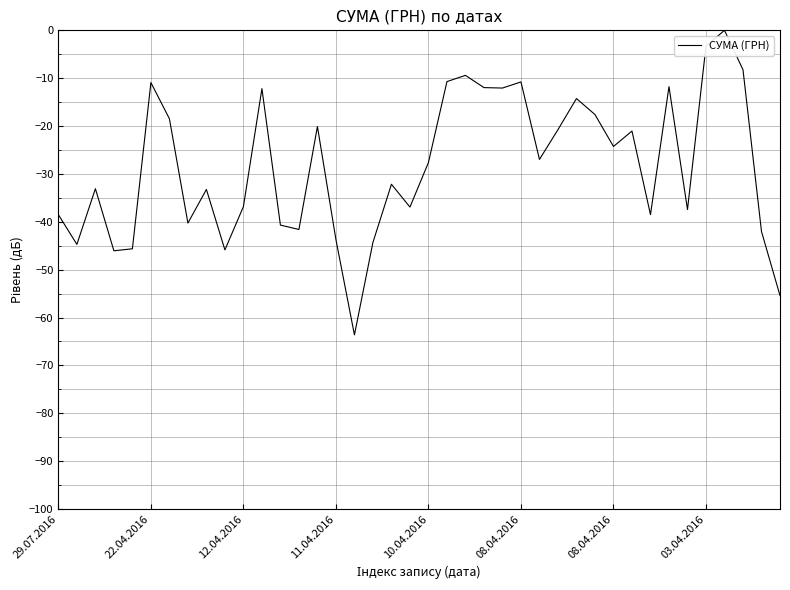

What is the difference between the maximum and minimum values?

63.6